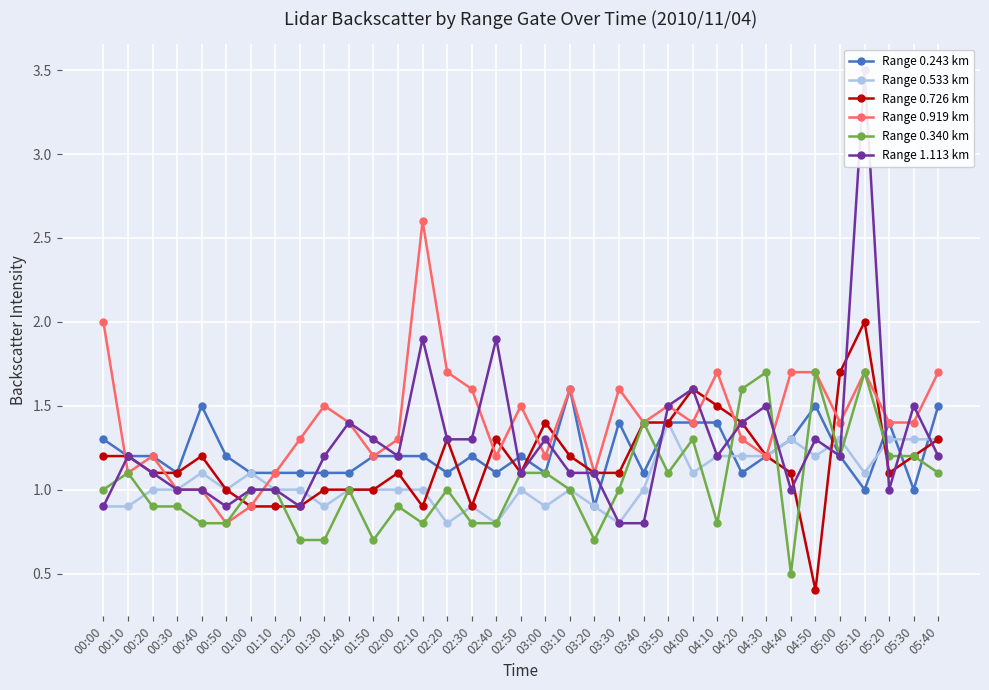

Reading left to right, transcribe all the data shown in this chart.

Range 0.243 km: 00:00=1.3	00:10=1.2	00:20=1.2	00:30=1.1	00:40=1.5	00:50=1.2	01:00=1.1	01:10=1.1	01:20=1.1	01:30=1.1	01:40=1.1	01:50=1.2	02:00=1.2	02:10=1.2	02:20=1.1	02:30=1.2	02:40=1.1	02:50=1.2	03:00=1.1	03:10=1.6	03:20=0.9	03:30=1.4	03:40=1.1	03:50=1.4	04:00=1.4	04:10=1.4	04:20=1.1	04:30=1.2	04:40=1.3	04:50=1.5	05:00=1.2	05:10=1.0	05:20=1.4	05:30=1.0	05:40=1.5
Range 0.533 km: 00:00=0.9	00:10=0.9	00:20=1.0	00:30=1.0	00:40=1.1	00:50=1.0	01:00=1.1	01:10=1.0	01:20=1.0	01:30=0.9	01:40=1.0	01:50=1.0	02:00=1.0	02:10=1.0	02:20=0.8	02:30=0.9	02:40=0.8	02:50=1.0	03:00=0.9	03:10=1.0	03:20=0.9	03:30=0.8	03:40=1.0	03:50=1.4	04:00=1.1	04:10=1.2	04:20=1.2	04:30=1.2	04:40=1.3	04:50=1.2	05:00=1.3	05:10=1.1	05:20=1.3	05:30=1.3	05:40=1.3
Range 0.726 km: 00:00=1.2	00:10=1.2	00:20=1.1	00:30=1.1	00:40=1.2	00:50=1.0	01:00=0.9	01:10=0.9	01:20=0.9	01:30=1.0	01:40=1.0	01:50=1.0	02:00=1.1	02:10=0.9	02:20=1.3	02:30=0.9	02:40=1.3	02:50=1.1	03:00=1.4	03:10=1.2	03:20=1.1	03:30=1.1	03:40=1.4	03:50=1.4	04:00=1.6	04:10=1.5	04:20=1.4	04:30=1.2	04:40=1.1	04:50=0.4	05:00=1.7	05:10=2.0	05:20=1.1	05:30=1.2	05:40=1.3
Range 0.919 km: 00:00=2.0	00:10=1.1	00:20=1.2	00:30=1.0	00:40=1.0	00:50=0.8	01:00=0.9	01:10=1.1	01:20=1.3	01:30=1.5	01:40=1.4	01:50=1.2	02:00=1.3	02:10=2.6	02:20=1.7	02:30=1.6	02:40=1.2	02:50=1.5	03:00=1.2	03:10=1.6	03:20=1.1	03:30=1.6	03:40=1.4	03:50=1.5	04:00=1.4	04:10=1.7	04:20=1.3	04:30=1.2	04:40=1.7	04:50=1.7	05:00=1.4	05:10=1.7	05:20=1.4	05:30=1.4	05:40=1.7
Range 0.340 km: 00:00=1.0	00:10=1.1	00:20=0.9	00:30=0.9	00:40=0.8	00:50=0.8	01:00=1.0	01:10=1.0	01:20=0.7	01:30=0.7	01:40=1.0	01:50=0.7	02:00=0.9	02:10=0.8	02:20=1.0	02:30=0.8	02:40=0.8	02:50=1.1	03:00=1.1	03:10=1.0	03:20=0.7	03:30=1.0	03:40=1.4	03:50=1.1	04:00=1.3	04:10=0.8	04:20=1.6	04:30=1.7	04:40=0.5	04:50=1.7	05:00=1.2	05:10=1.7	05:20=1.2	05:30=1.2	05:40=1.1
Range 1.113 km: 00:00=0.9	00:10=1.2	00:20=1.1	00:30=1.0	00:40=1.0	00:50=0.9	01:00=1.0	01:10=1.0	01:20=0.9	01:30=1.2	01:40=1.4	01:50=1.3	02:00=1.2	02:10=1.9	02:20=1.3	02:30=1.3	02:40=1.9	02:50=1.1	03:00=1.3	03:10=1.1	03:20=1.1	03:30=0.8	03:40=0.8	03:50=1.5	04:00=1.6	04:10=1.2	04:20=1.4	04:30=1.5	04:40=1.0	04:50=1.3	05:00=1.2	05:10=3.5	05:20=1.0	05:30=1.5	05:40=1.2